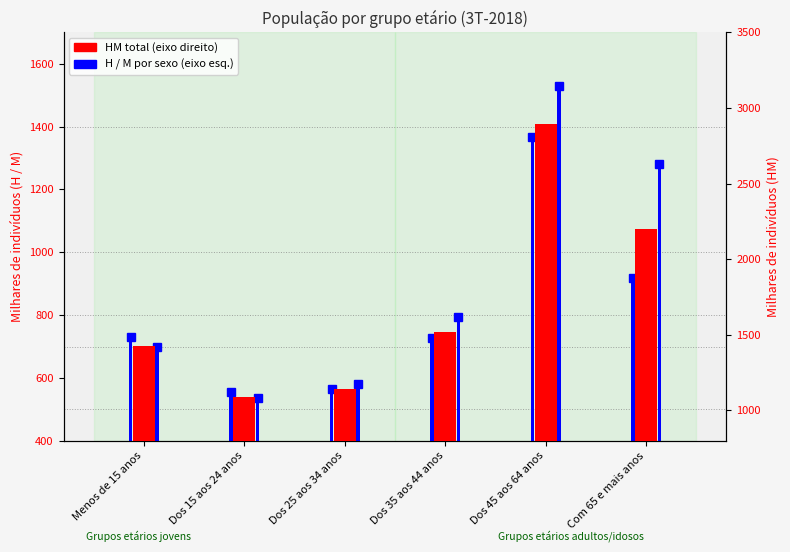

Which category has the highest value across all series?

Dos 45 aos 64 anos